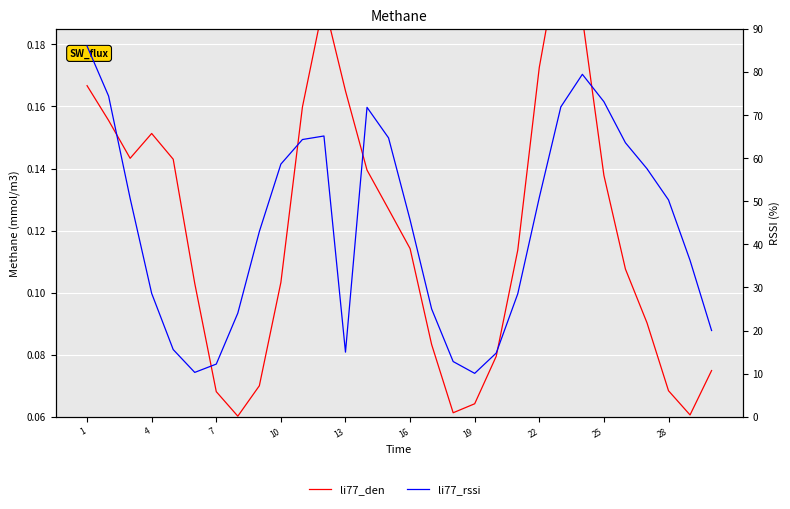

True or false: li77_rssi and li77_den cross at least once.

False